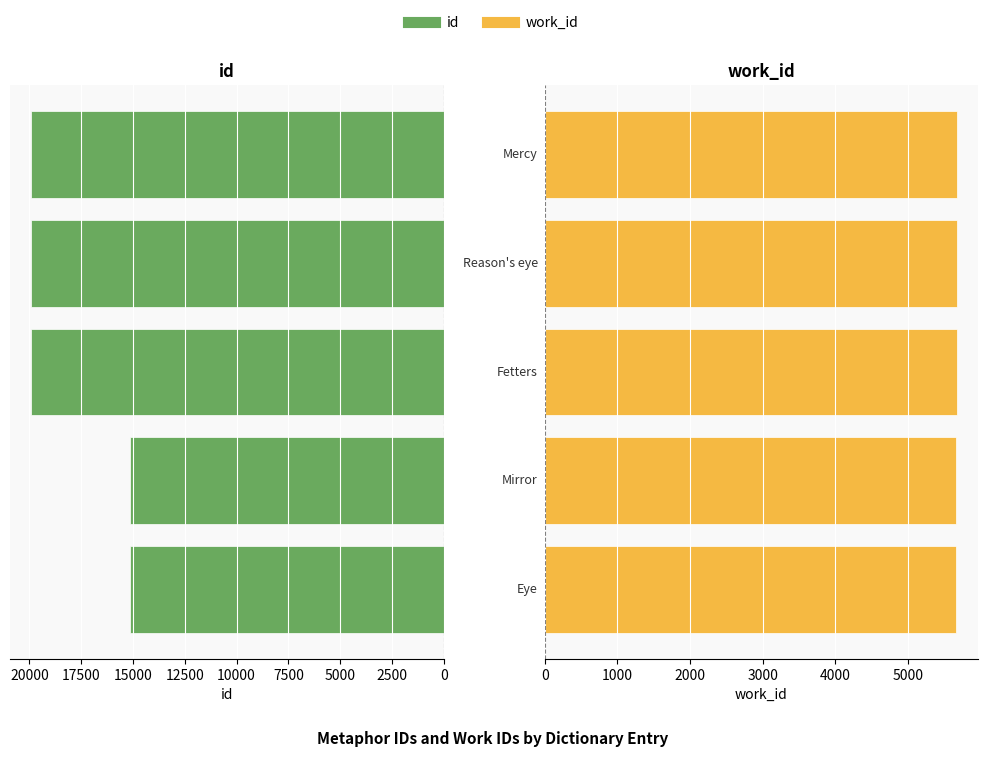

Which series changed the most between 2500 and 7500?

id